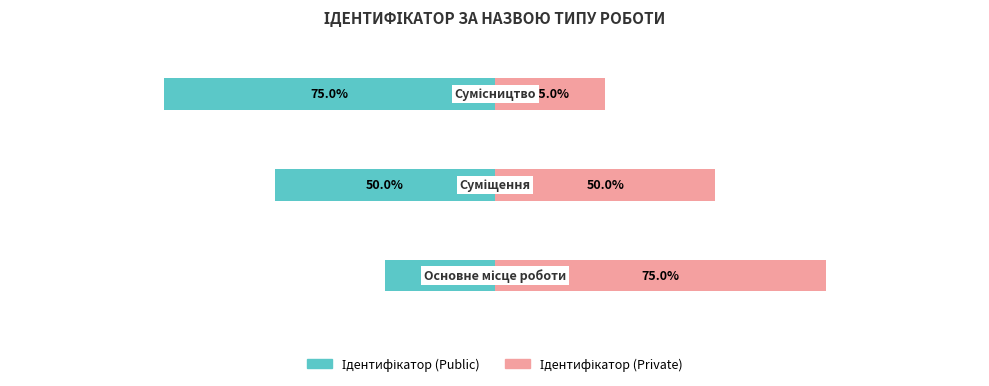

Rank the series by their average value, from lowest to highest.

Ідентифікатор (Public), Ідентифікатор (Private)